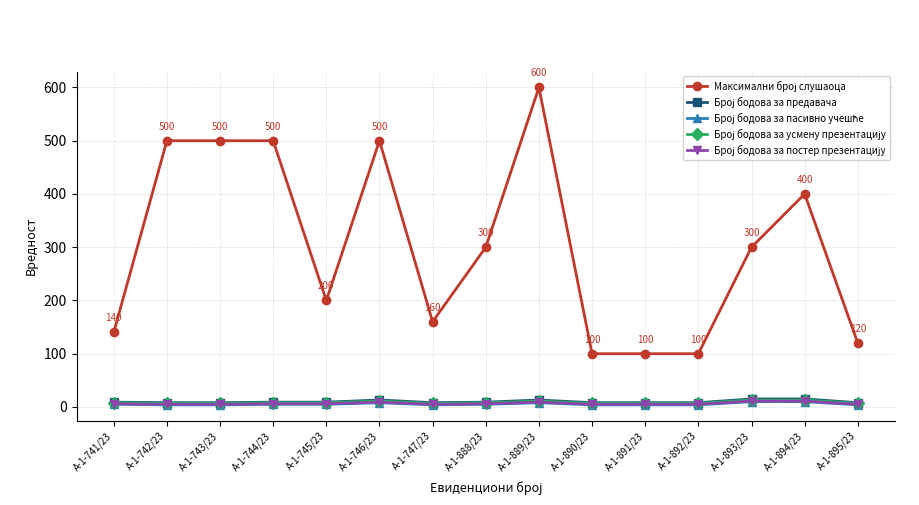

At which category does the chart reach its peak across all series?

А-1-889/23